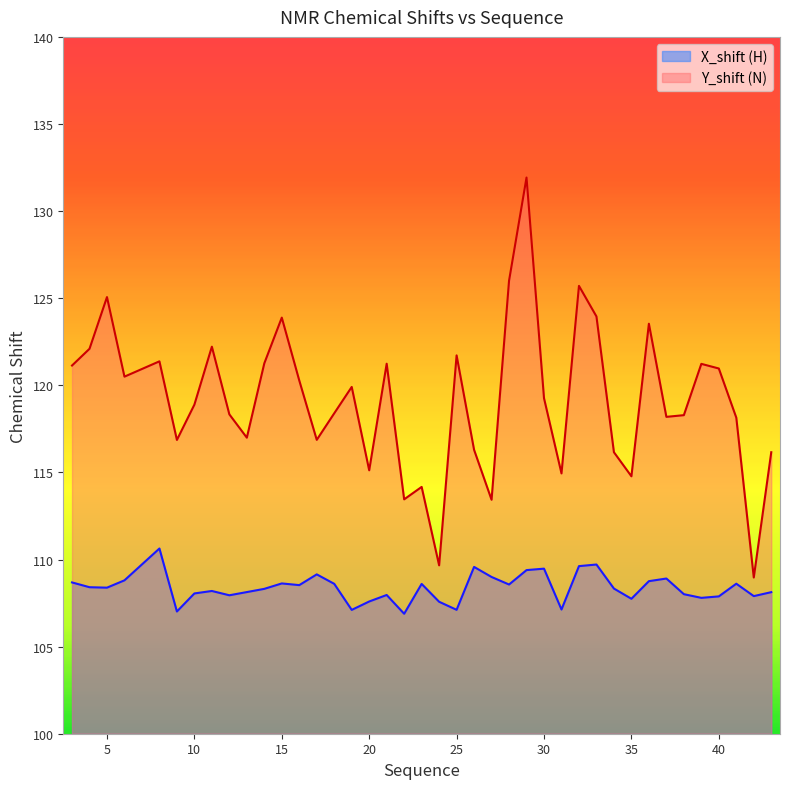

True or false: X_shift has more than 1 interior local peaks.

True